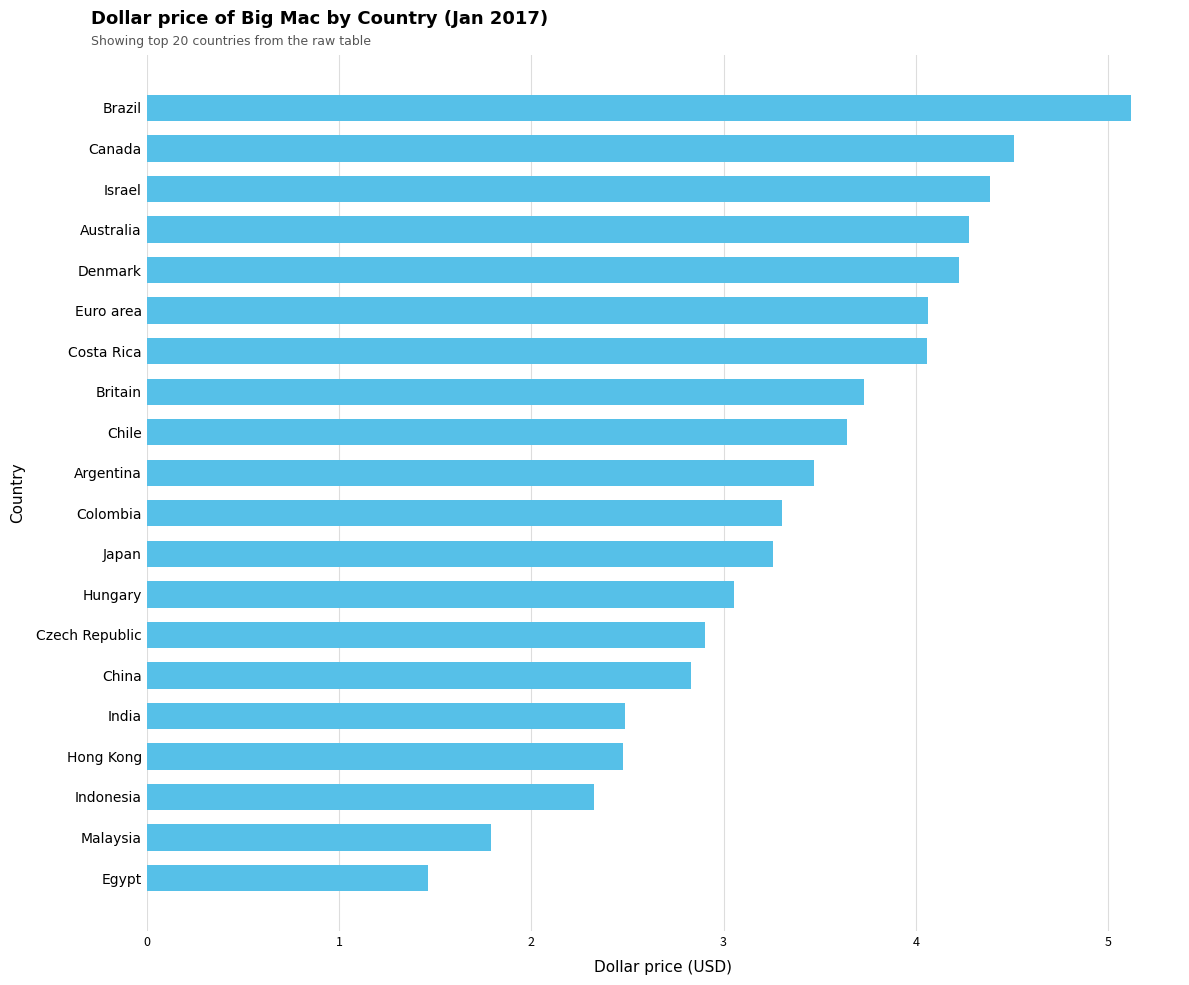

What value does the data have at Argentina?

3.5